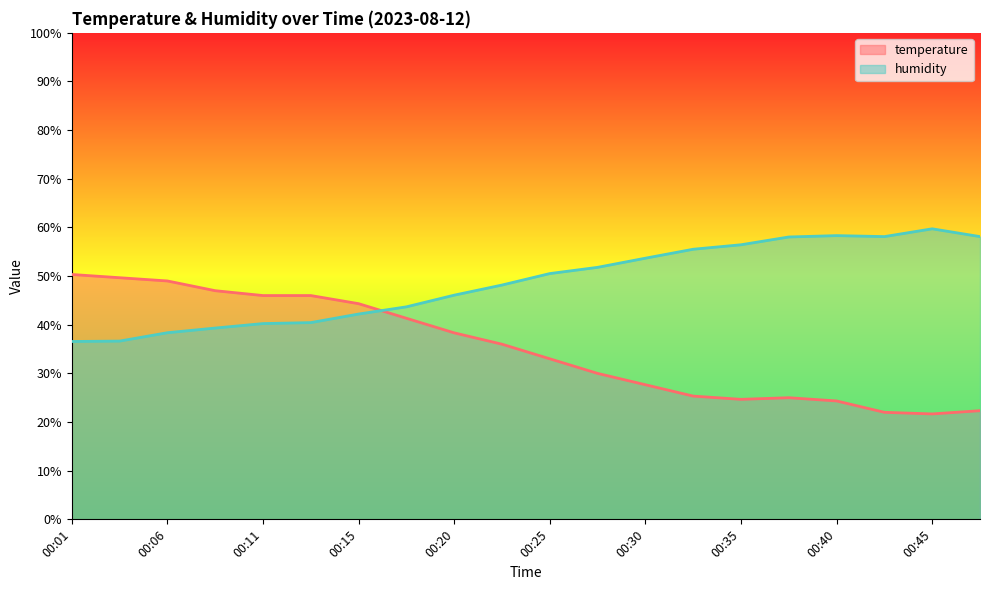

What is the difference between the maximum and second lowest values in the humidity series?

23.1